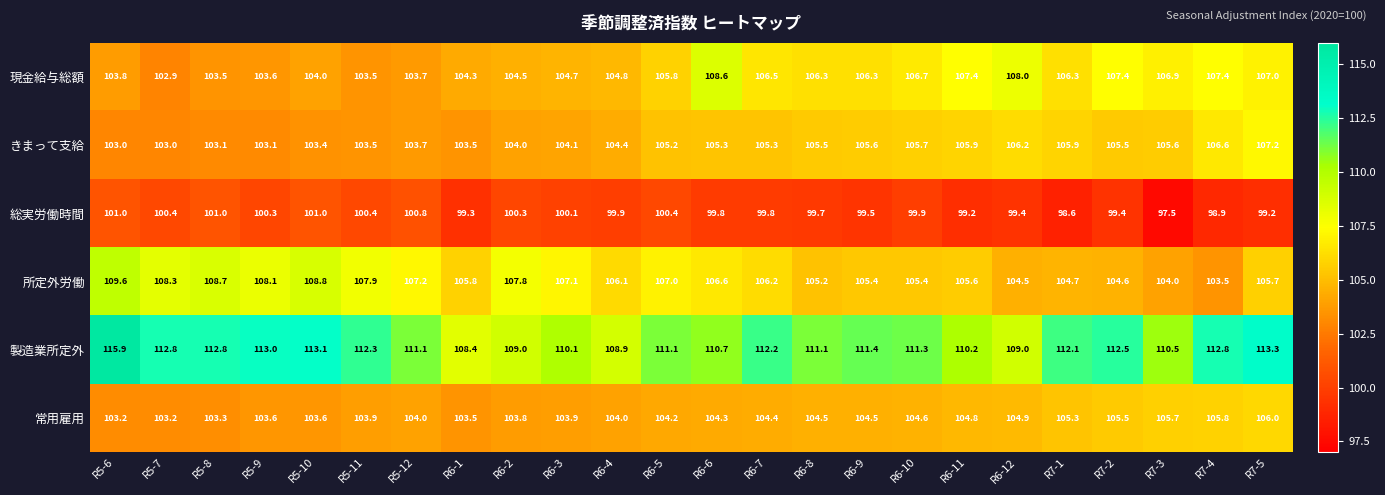

What is the spread (max minus min) of values at R6-6?

10.9